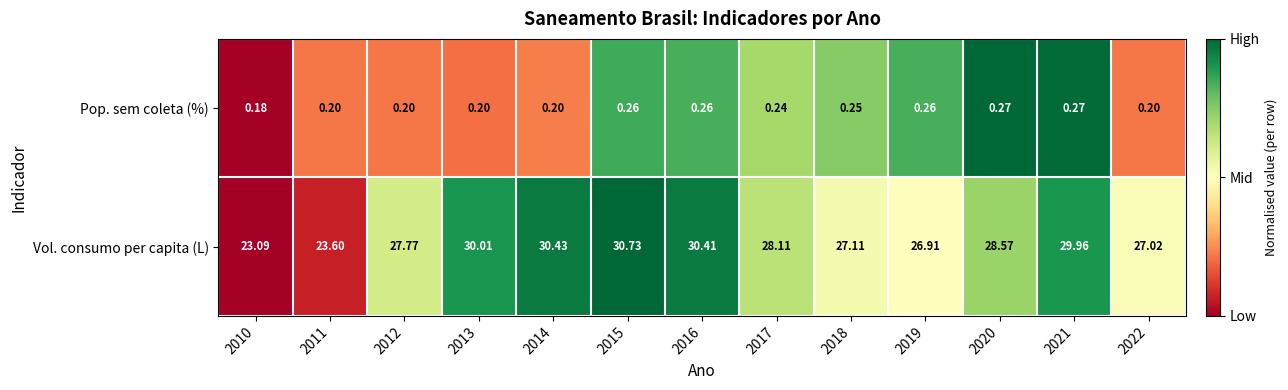

List the series in order of their peak value, highest first.

Vol. consumo per capita (L), Pop. sem coleta (%)